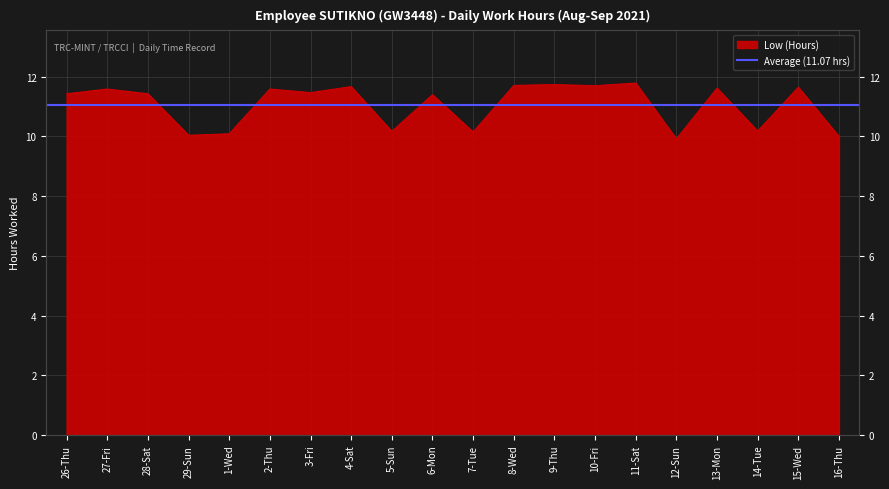

What is the change in value from 8-Wed to 11-Sat?

+0.1